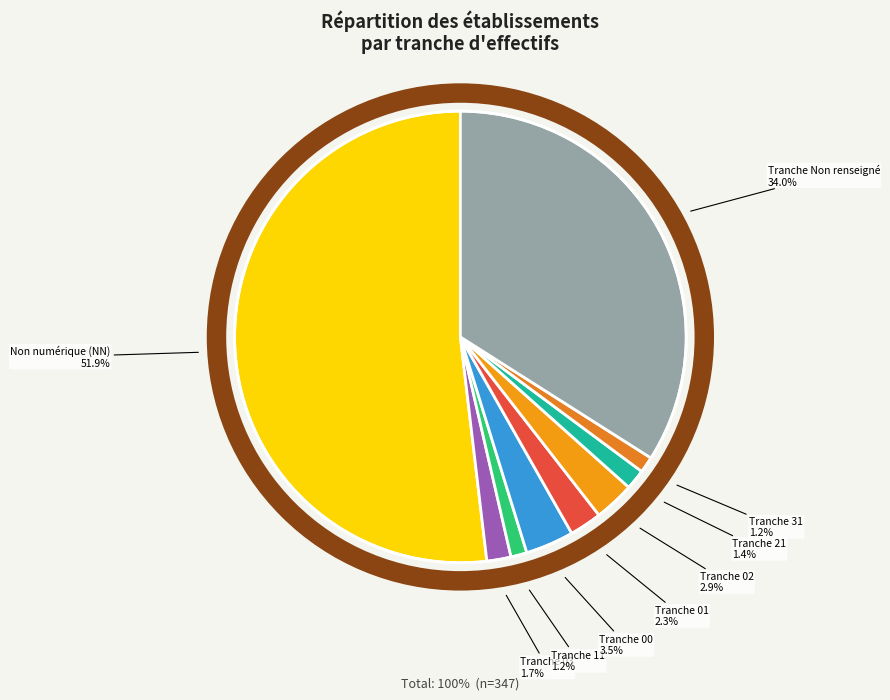

What is the majority slice?

Non numérique (NN)